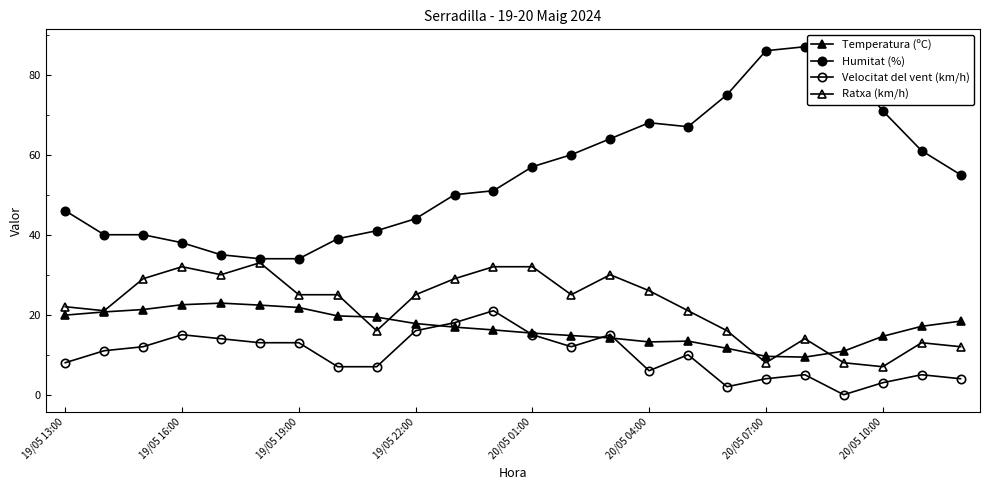

Which series has the largest total across all categories?

Humitat (%)